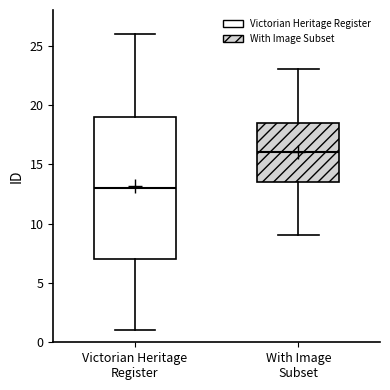

Where is the lower edge of the box for Victorian Heritage Register on the y-axis? The values are not printed on the chart, so give them approximately, as read against the axis.

7.0